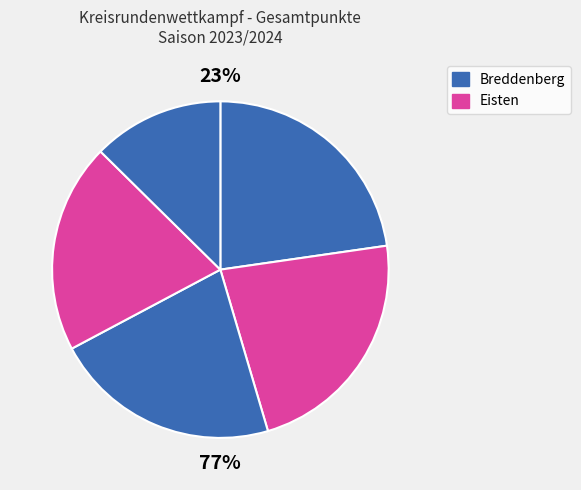

Count the number of slices in the pie.

5